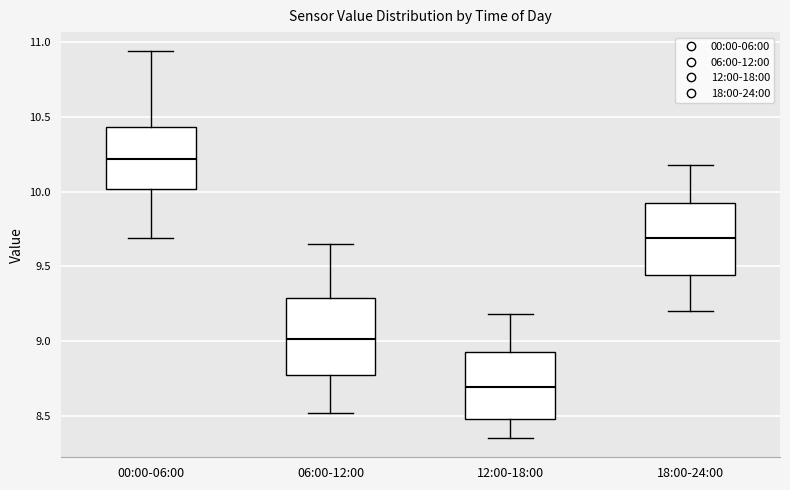

Which box's median line is the highest?

00:00-06:00